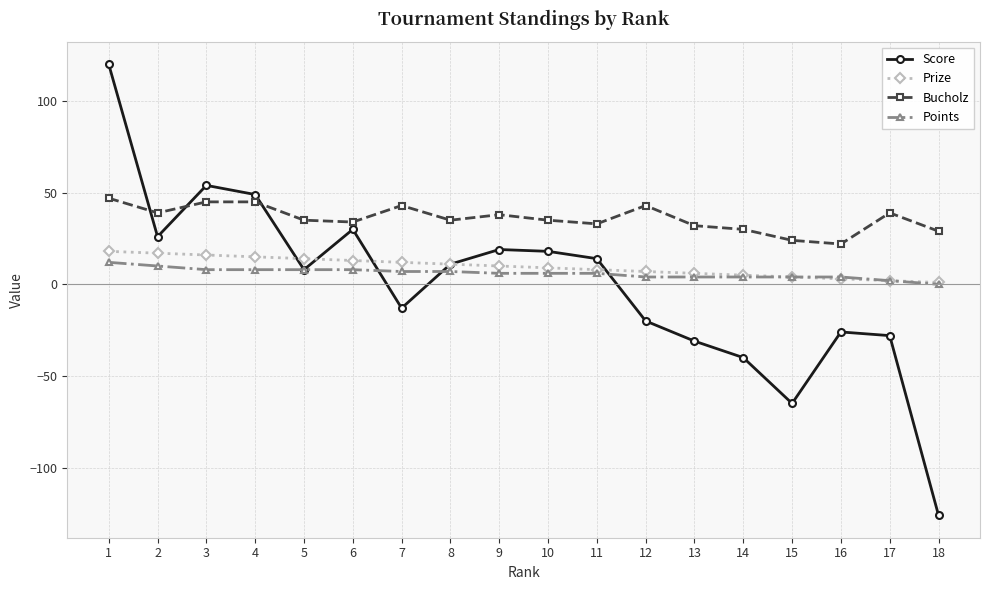

What is the difference between the maximum and second lowest values in the Score series?

185